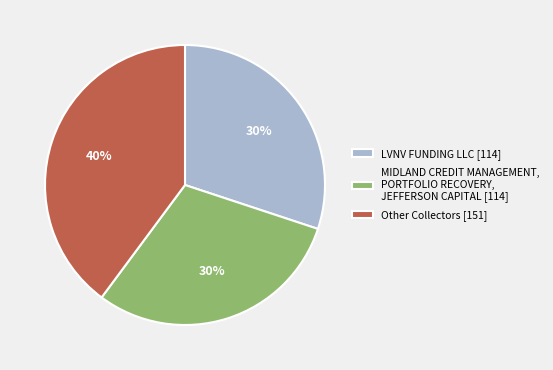

Is the sum of MIDLAND CREDIT MANAGEMENT, PORTFOLIO RECOVERY, JEFFERSON CAPITAL [114] and LVNV FUNDING LLC [114] greater than half?

Yes